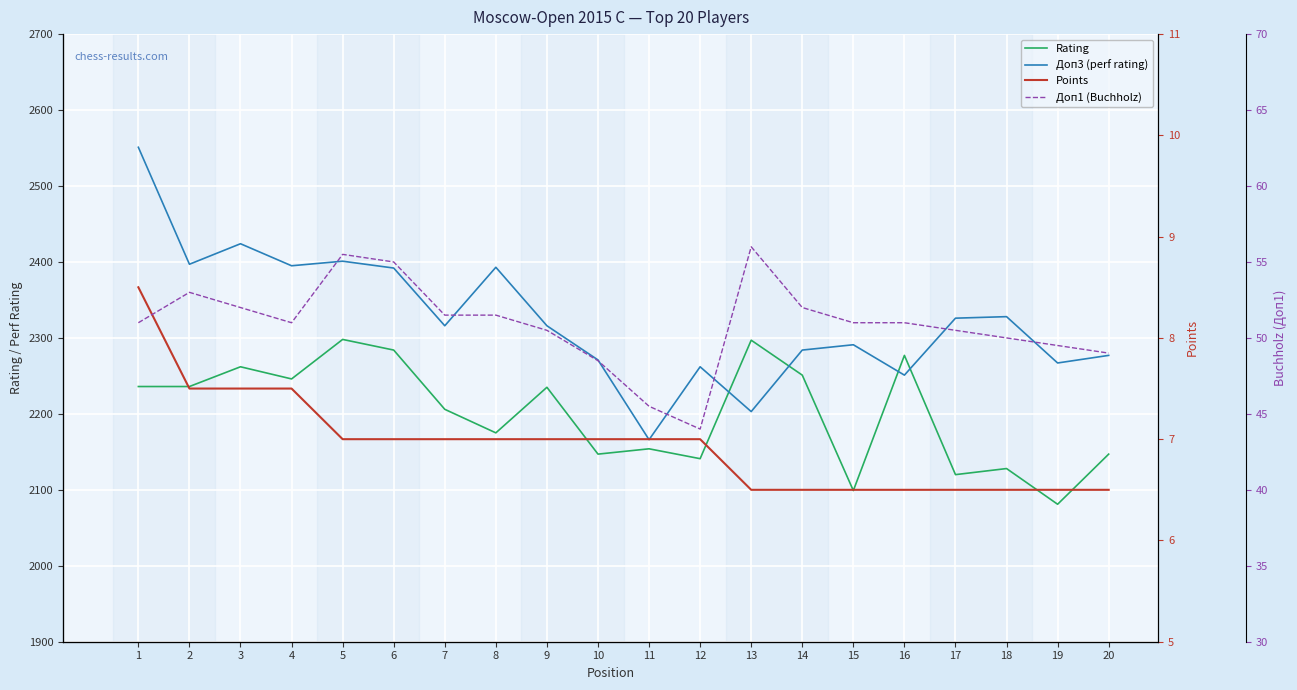

Where is the first local minimum for Доп3 (perf rating)?

2